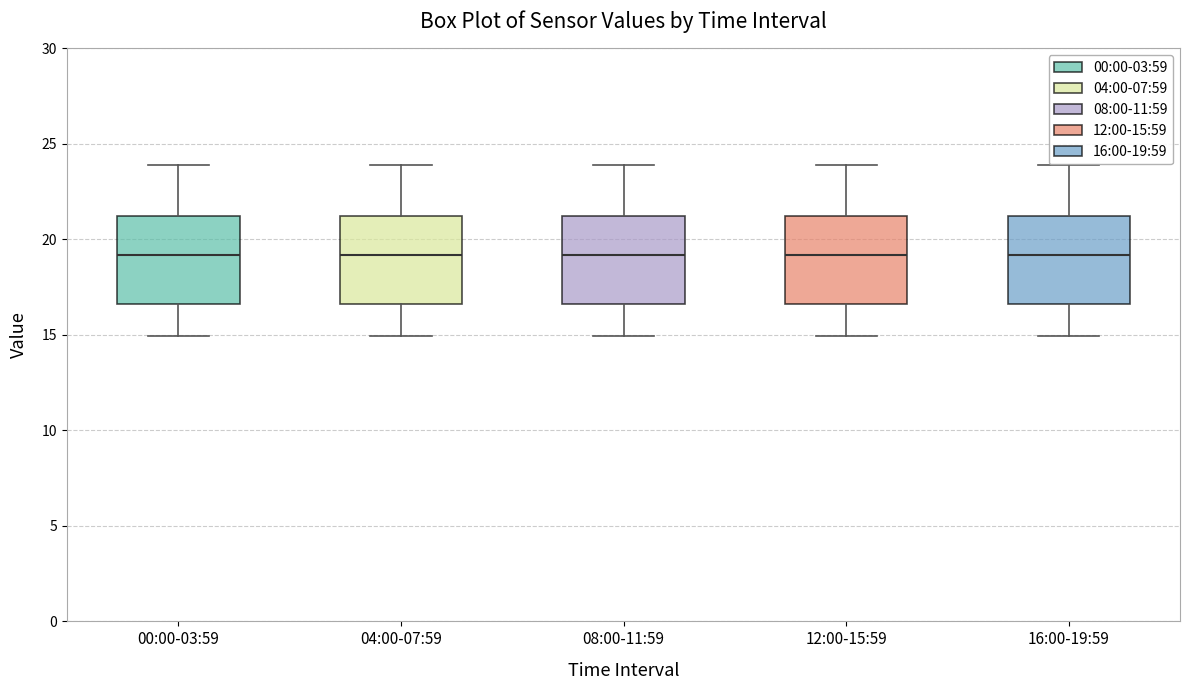

Where does the median line of the box for 00:00-03:59 sit on the y-axis? The values are not printed on the chart, so give them approximately, as read against the axis.

19.0